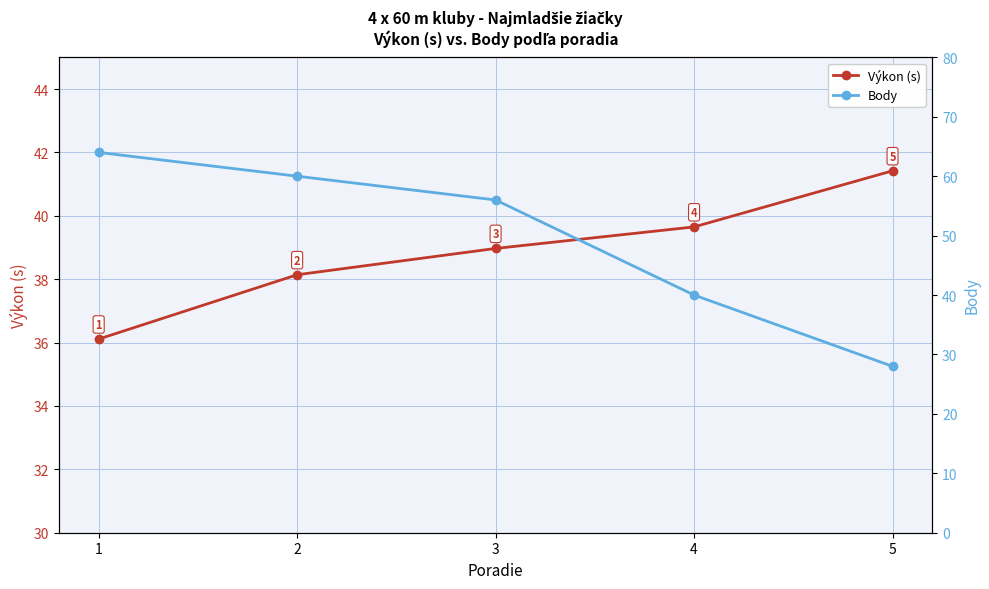

Rank the series at 3 from lowest to highest value.

Výkon (s), Body